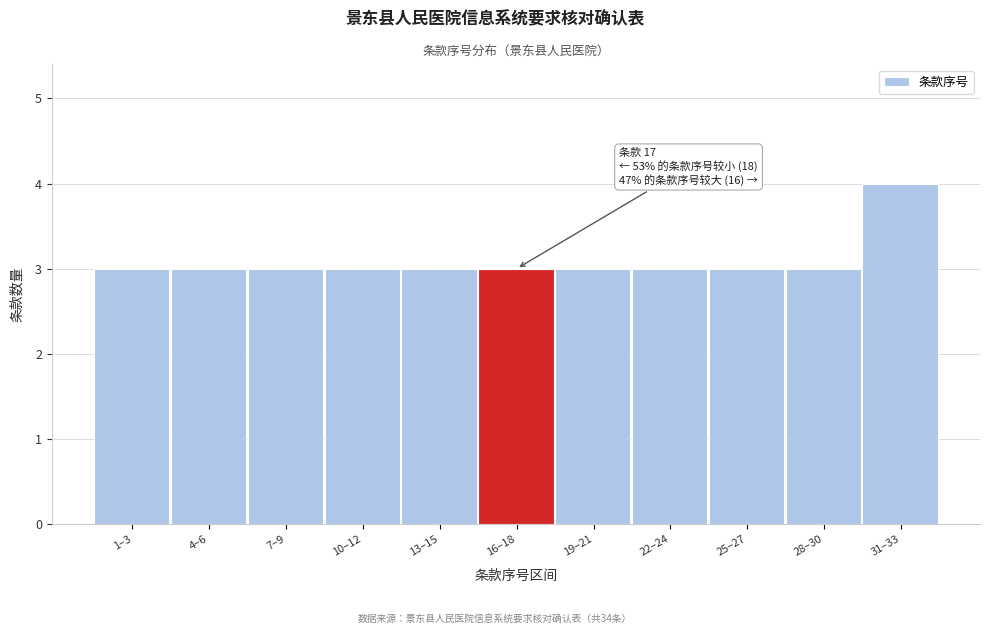

Reading left to right, list all the values displayed in this chart.

1–3=3	4–6=3	7–9=3	10–12=3	13–15=3	16–18=3	19–21=3	22–24=3	25–27=3	28–30=3	31–33=4